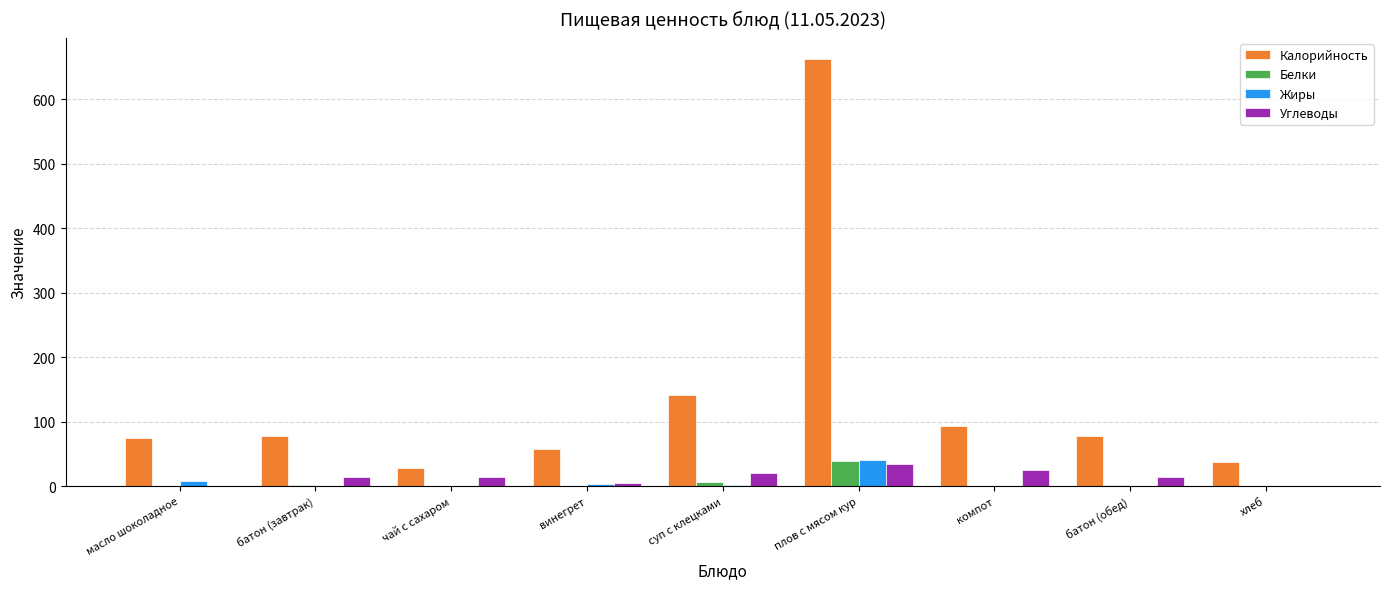

Between суп с клецками and батон (обед), which series saw the biggest shift?

Калорийность